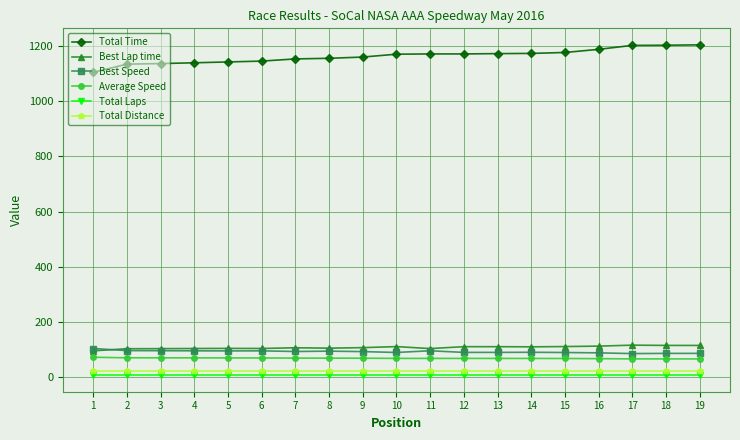

True or false: Average Speed and Total Laps intersect in this chart.

False